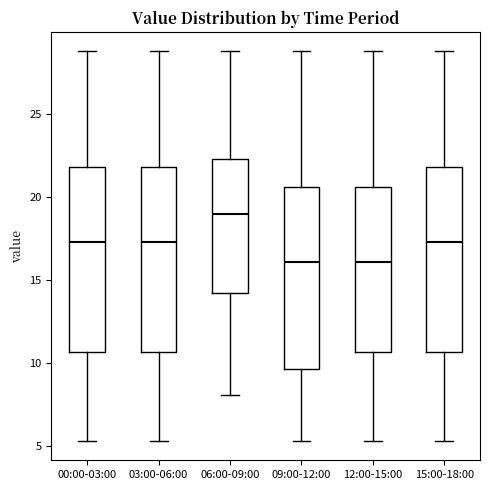

Where does the upper whisker of the box for 06:00-09:00 end on the y-axis? The values are not printed on the chart, so give them approximately, as read against the axis.

29.0